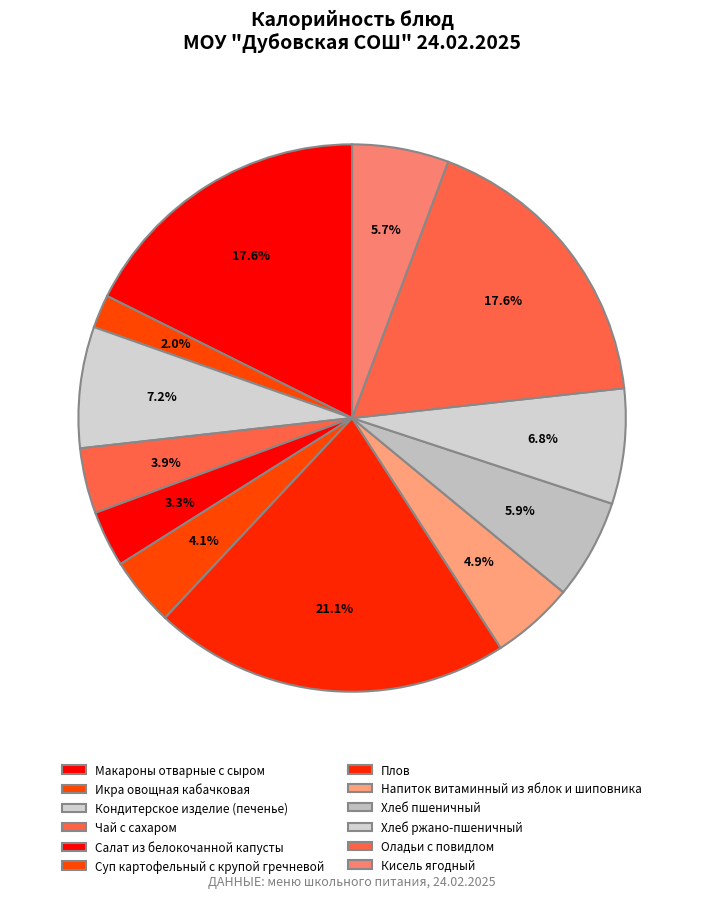

To the nearest percent, what percentage of the pie is Плов?

21%